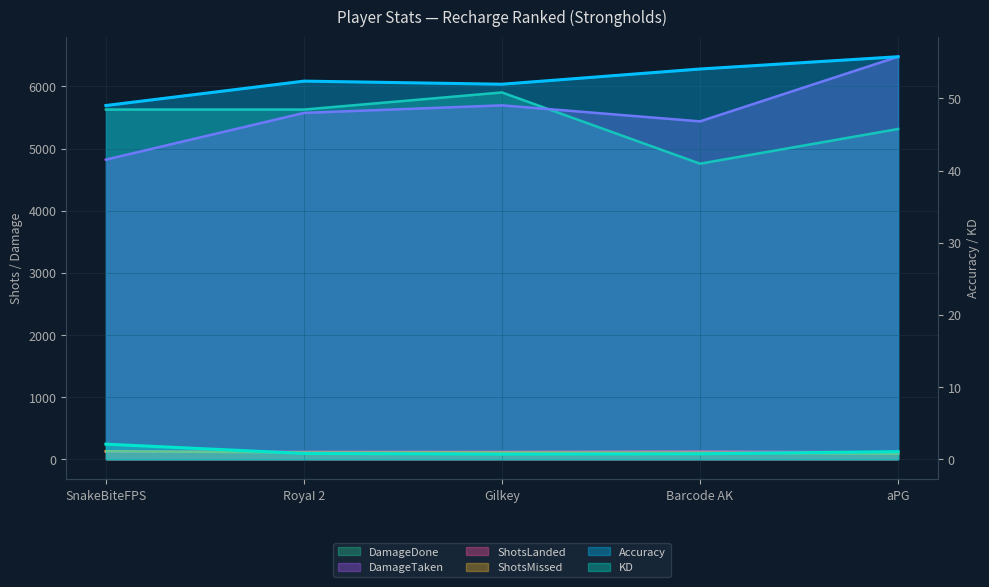

Where does the ShotsLanded series first go above 120?

SnakeBiteFPS